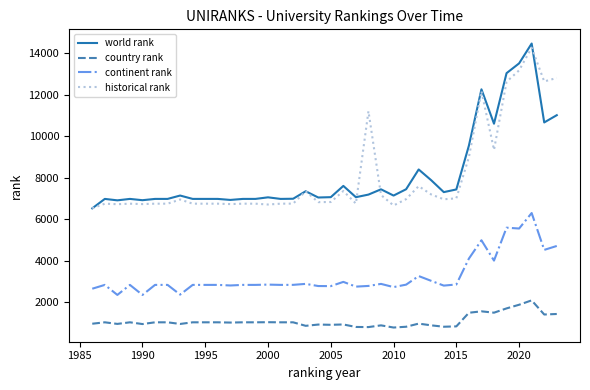

How many lines are shown in the chart?

4